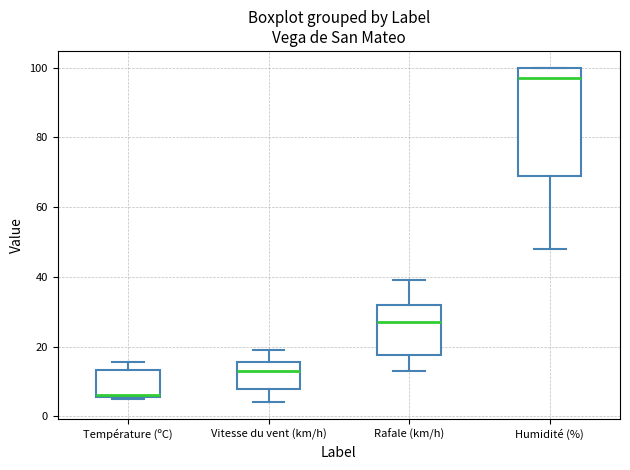

Reading left to right, read every box against the y-axis: the position of its median line, the range the box covers, and the ends of its whiskers. The values are not printed on the chart, so give them approximately, as read against the axis.

Température (ºC): median 6, box 6 to 14, whiskers 6 to 16
Vitesse du vent (km/h): median 14, box 8 to 16, whiskers 4 to 20
Rafale (km/h): median 28, box 18 to 32, whiskers 14 to 40
Humidité (%): median 98, box 70 to 100, whiskers 48 to 100